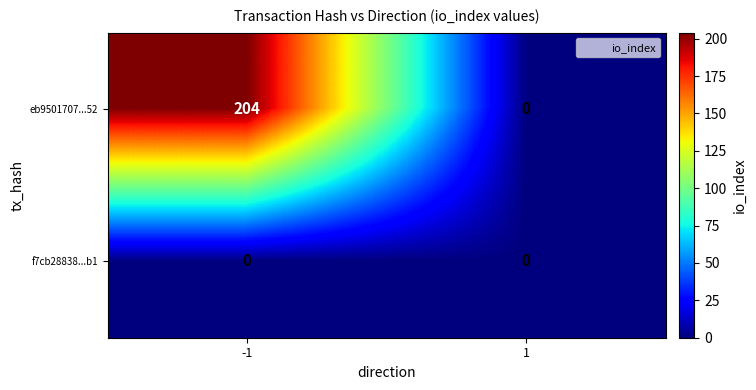

True or false: f7cb28838...b1 has a value of 0 at -1.

True